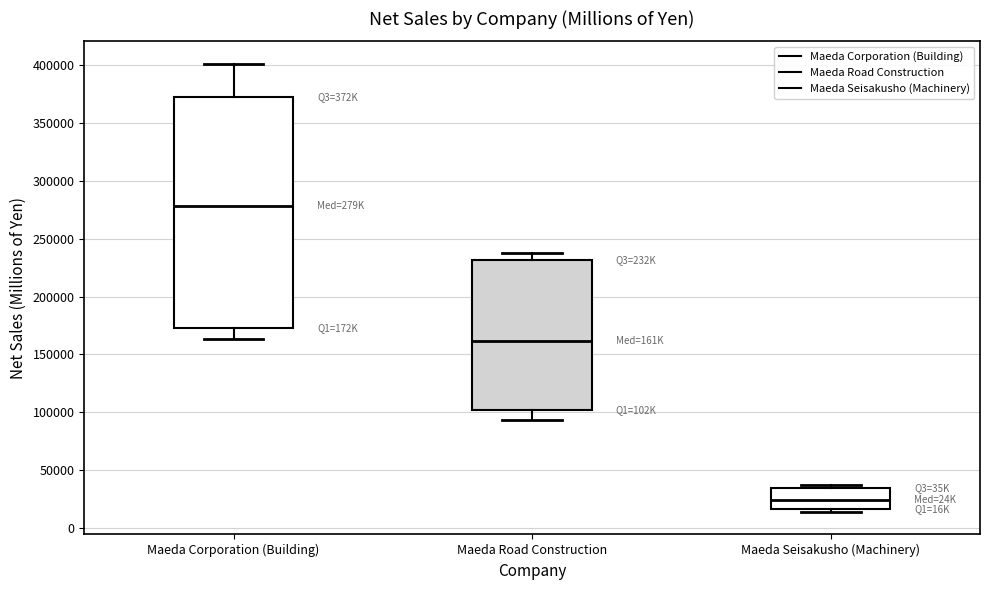

Which box is the tallest, from its lower edge to its upper edge?

Maeda Corporation (Building)